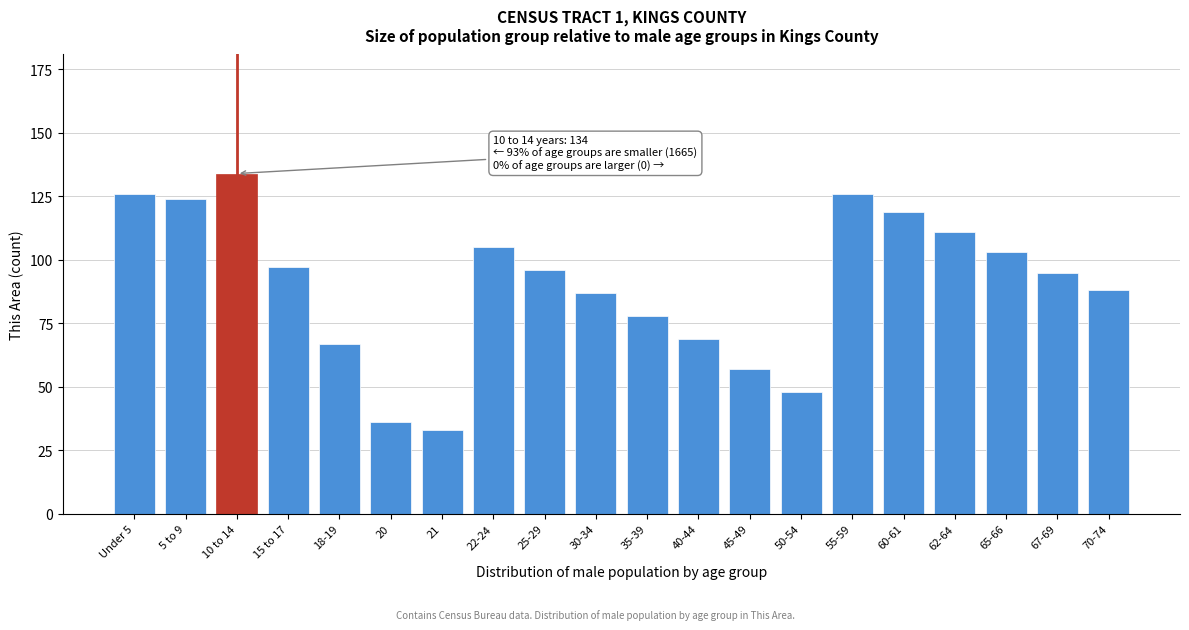

Reading right to left, extract all data points from this chart.

70-74=88	67-69=95	65-66=103	62-64=111	60-61=119	55-59=126	50-54=48	45-49=57	40-44=69	35-39=78	30-34=87	25-29=96	22-24=105	21=33	20=36	18-19=67	15 to 17=97	10 to 14=134	5 to 9=124	Under 5=126